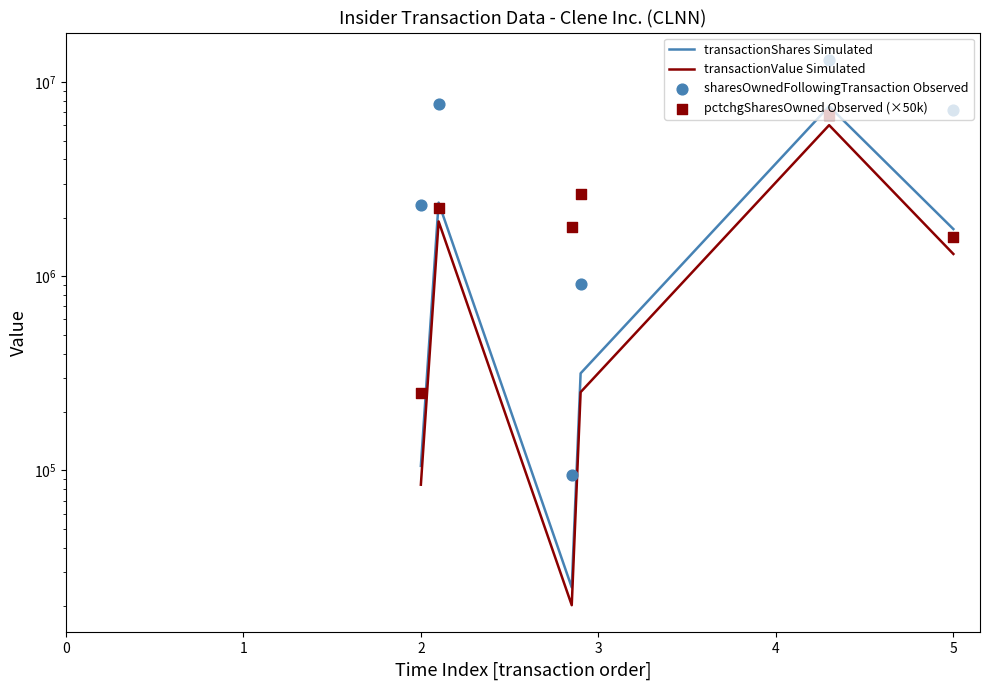

Which series has the largest Y range (max minus min)?

sharesOwnedFollowingTransaction Observed